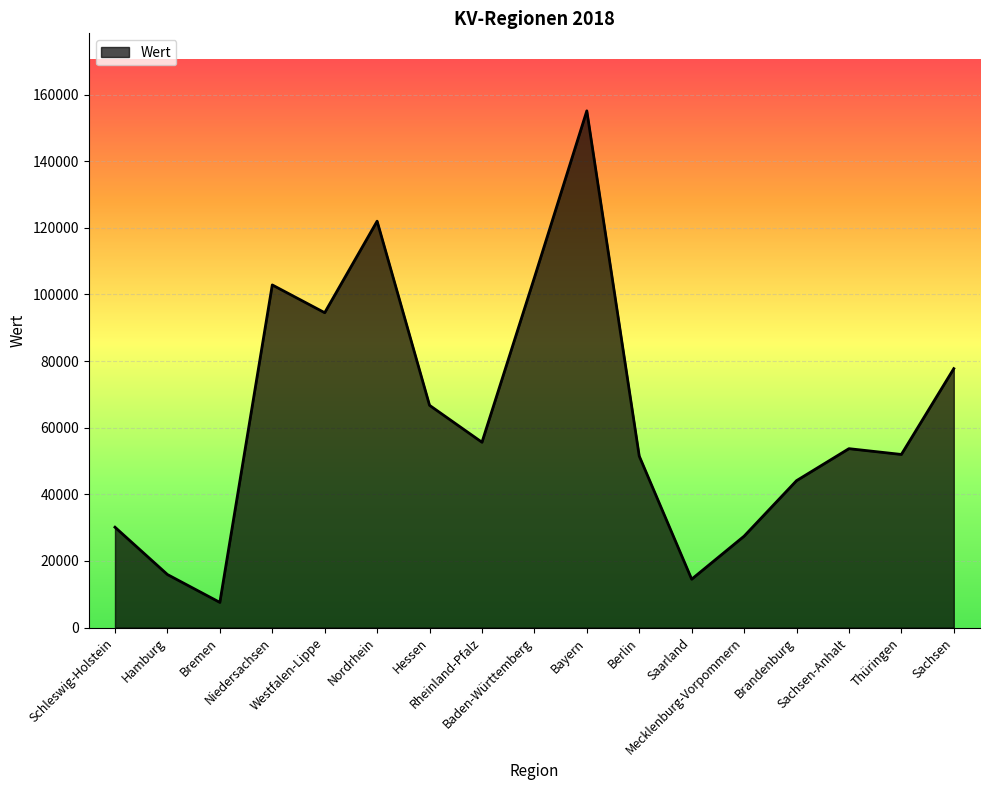

Approximately how many times larger is the value at Hessen compared to Bayern?

0.4